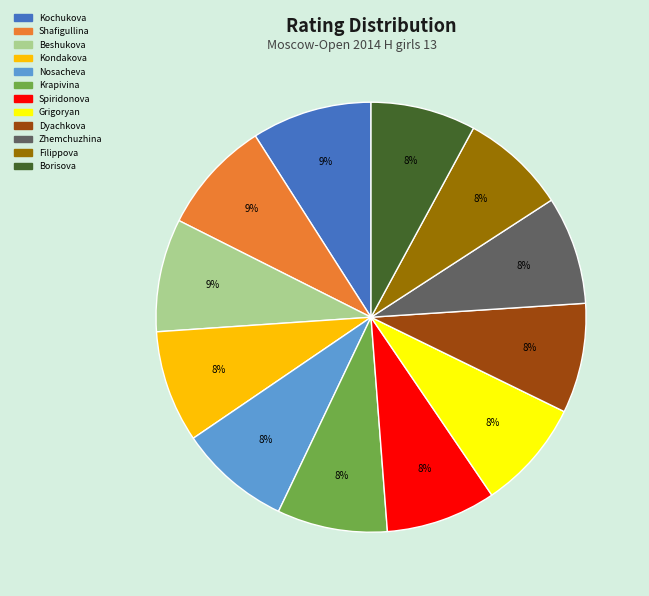

Is there any slice that represents more than half of the pie?

No